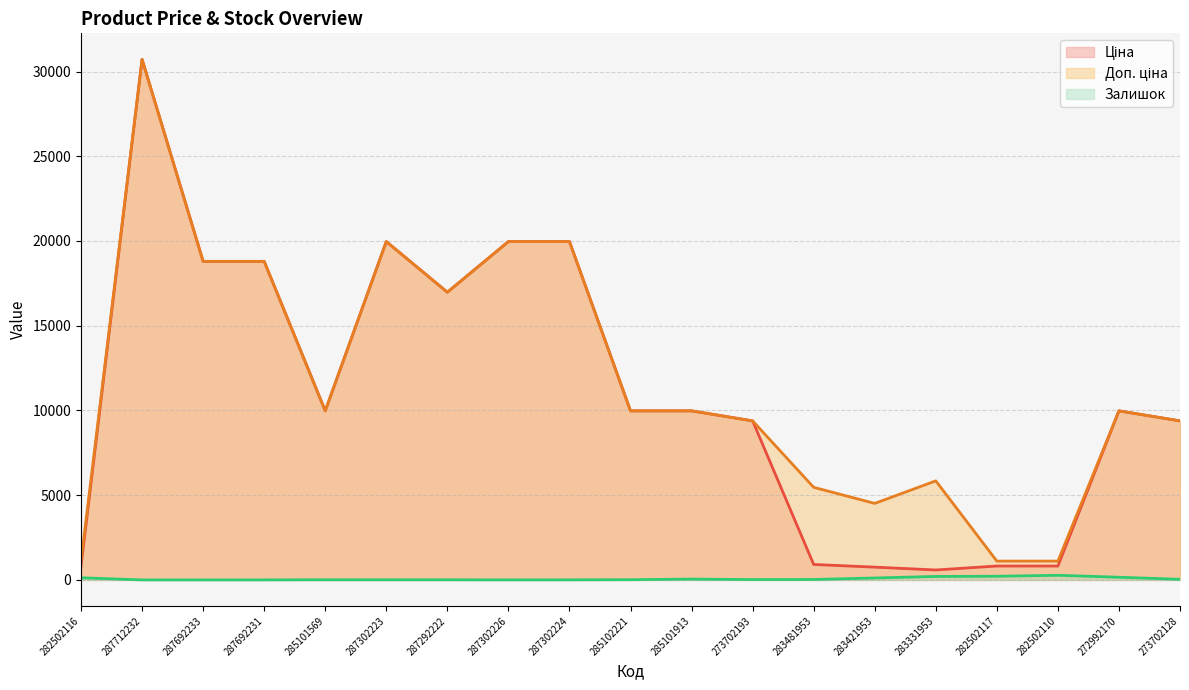

Reading left to right, extract all data points from this chart.

Ціна: 818.5	30717.1	18796.8	18796.8	9975.0	19964.2	16976.3	19964.2	19964.2	9975.0	9975.0	9384.0	910.4	752.2	584.4	818.5	818.5	9975.0	9384.0
Доп. ціна: 1109.2	30717.1	18796.8	18796.8	9975.0	19964.2	16976.3	19964.2	19964.2	9975.0	9975.0	9384.0	5462.3	4513.3	5843.9	1109.2	1109.2	9975.0	9384.0
Залишок: 125.0	0.0	0.0	0.0	7.0	7.0	5.0	1.0	3.0	11.0	48.0	18.0	24.0	113.0	204.0	215.0	271.0	157.0	34.0